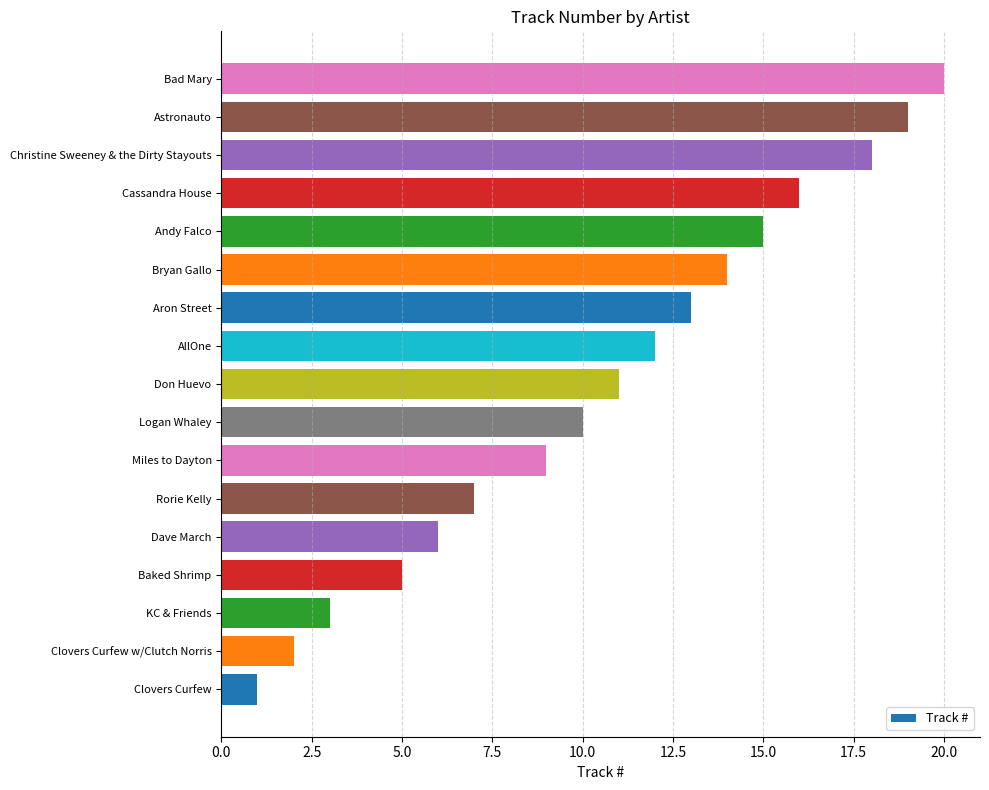

Is it true that the value at Miles to Dayton is 14?

False